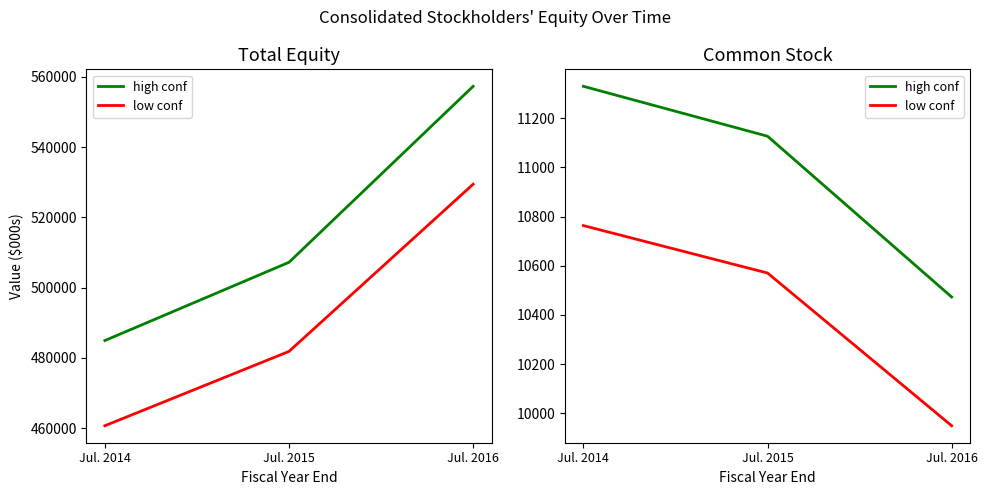

How many values in the high conf series are below 11127?

1